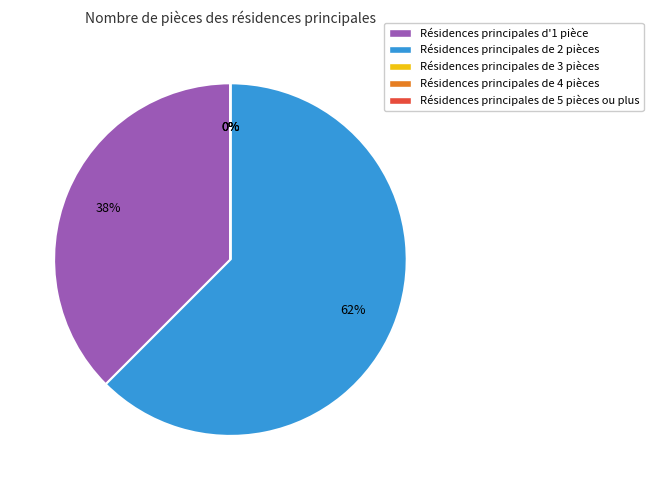

To the nearest percent, what is the combined percentage of over_thousand_cells and one_cell?

38%